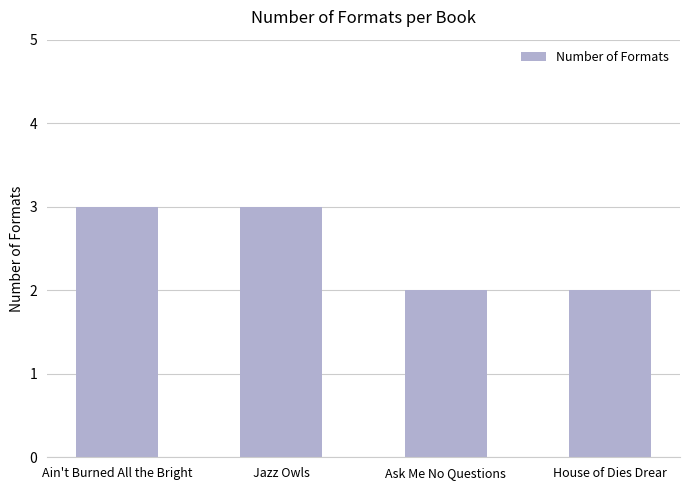

What is the minimum value shown in the chart?

2